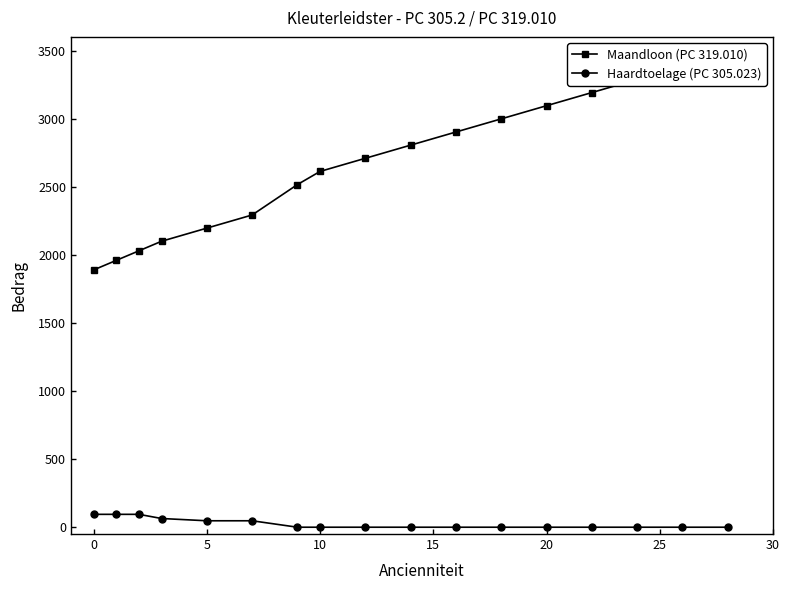

Reading left to right, extract all data points from this chart.

Maandloon (PC 319.010): 1889.0	1959.2	2029.3	2099.5	2196.0	2292.5	2515.8	2612.3	2708.8	2805.2	2901.7	2998.2	3094.7	3191.2	3287.6	3384.1	3480.6
Haardtoelage (PC 305.023): 94.6	94.6	94.6	64.0	47.3	47.3	0.0	0.0	0.0	0.0	0.0	0.0	0.0	0.0	0.0	0.0	0.0